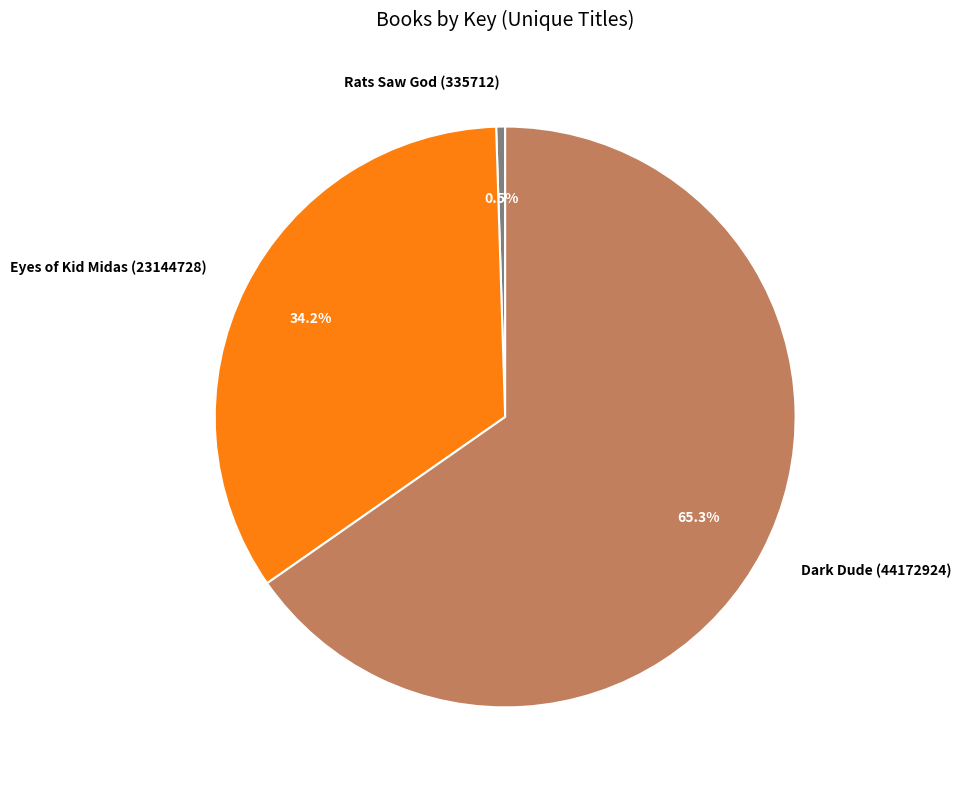

Which category accounts for the majority?

Dark Dude (44172924)